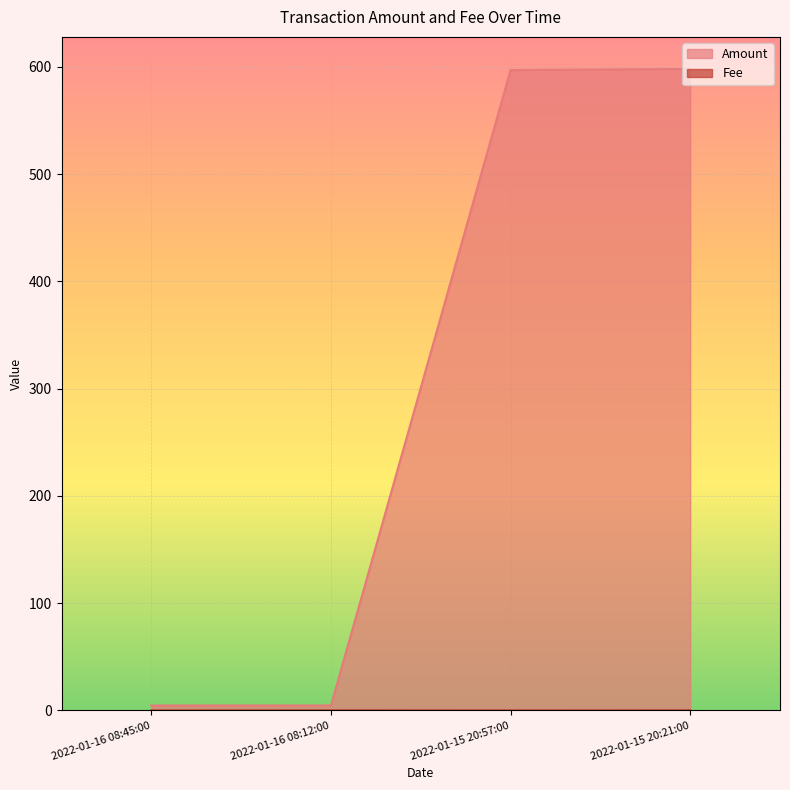

True or false: Fee has more than 2 points higher than both neighbors.

False